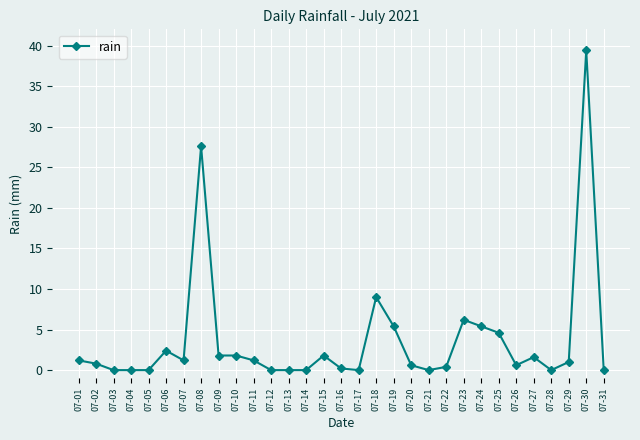

True or false: the data has more than 2 interior local peaks.

True